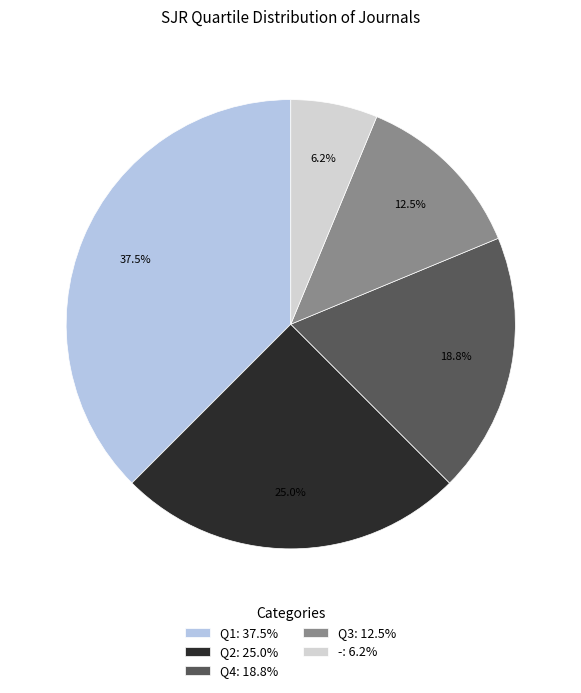

Which slice is the smallest?

-